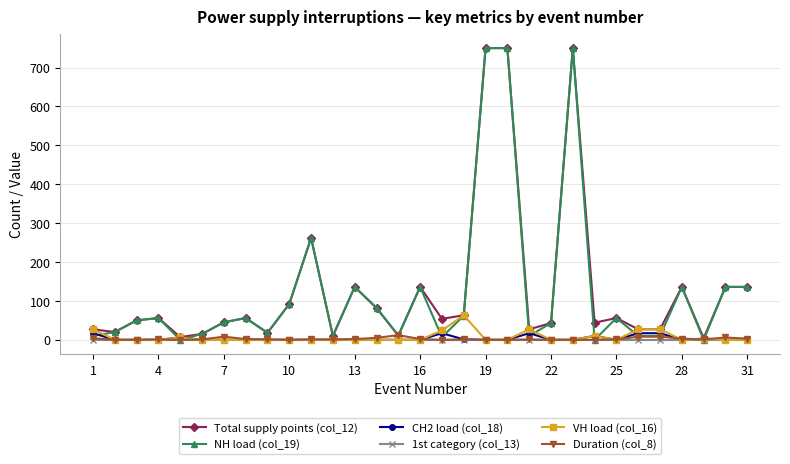

What are all the series names shown in the legend?

Total supply points (col_12), NН load (col_19), СН2 load (col_18), 1st category (col_13), VН load (col_16), Duration (col_8)